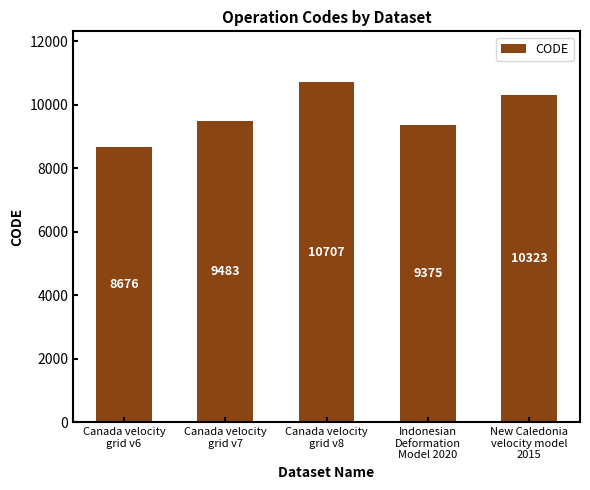

What is the difference between the second highest and second lowest values?

948